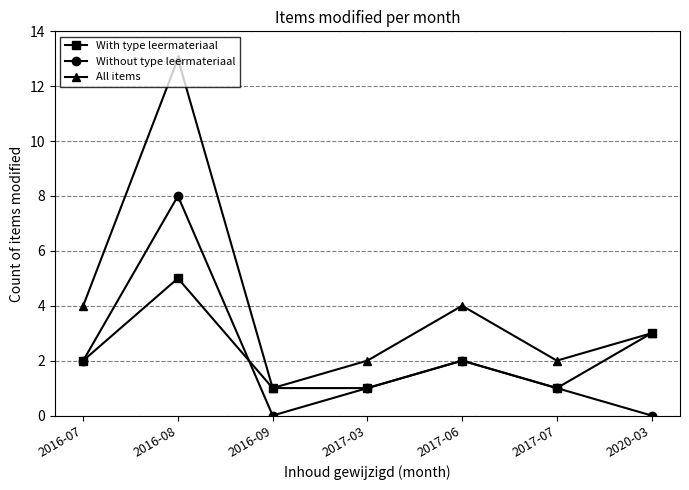

What is the value of the Without type leermateriaal point at the 6th from the left?

1